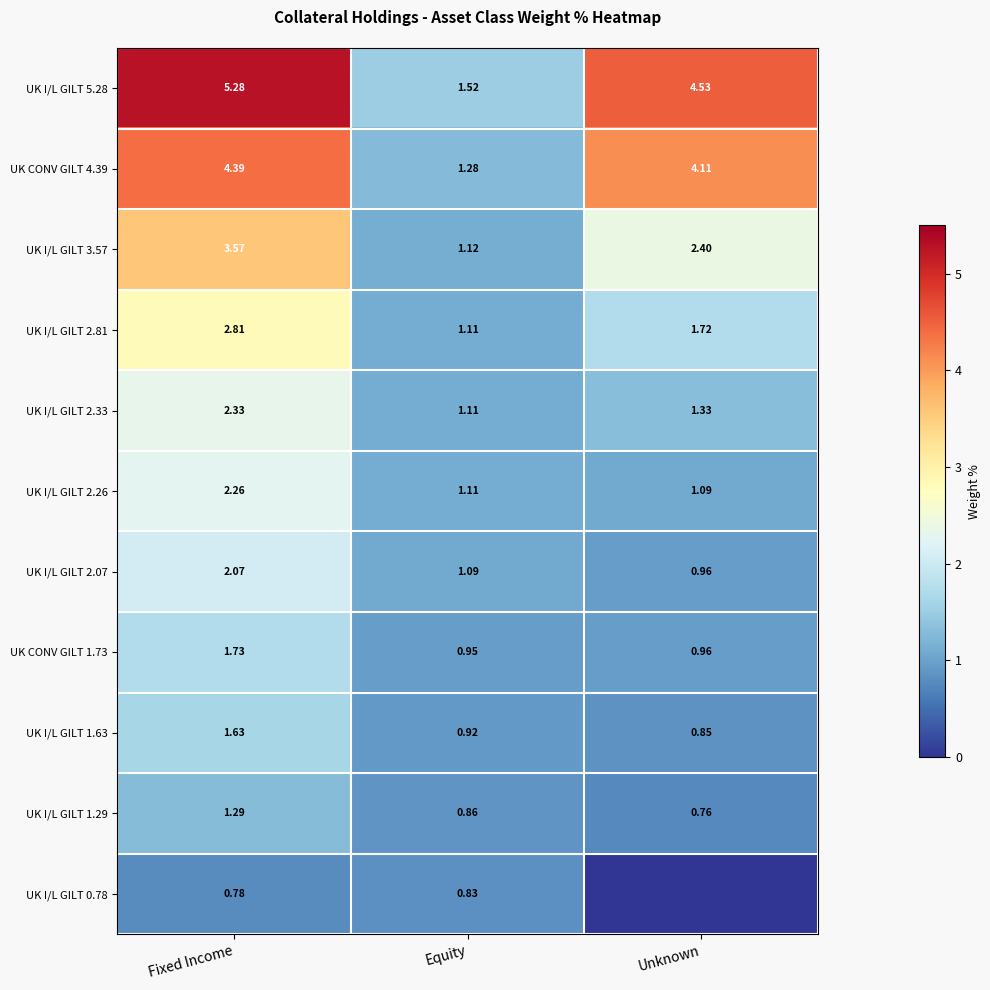

The value of UK I/L GILT 3.57 at Unknown is 2.4. True or false?

True